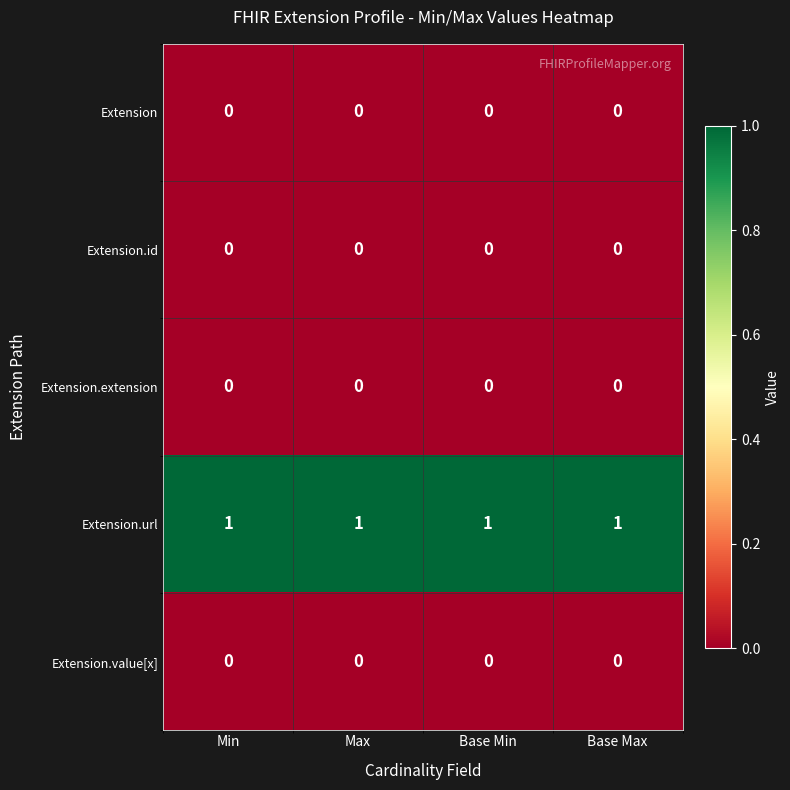

Is it true that Extension.extension equals 0 at Base Max?

True